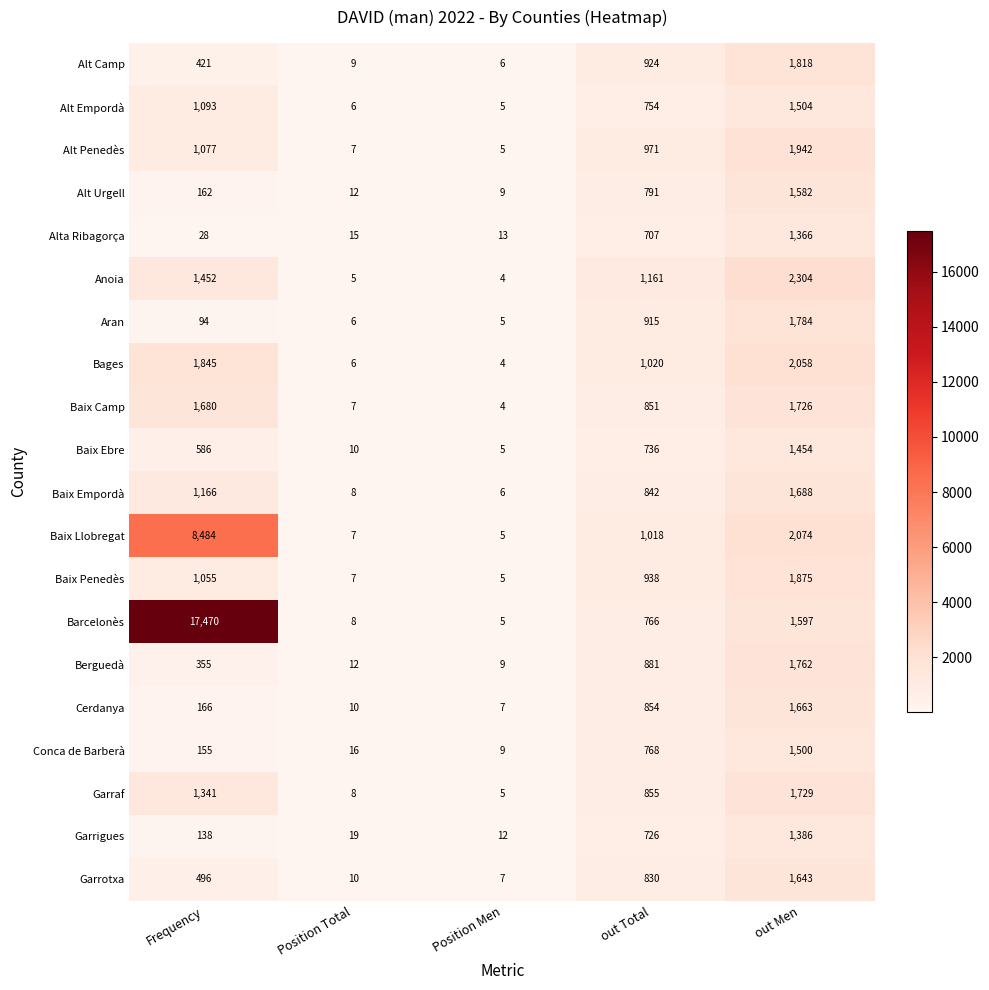

What is the total value across all series at Position Total?

188